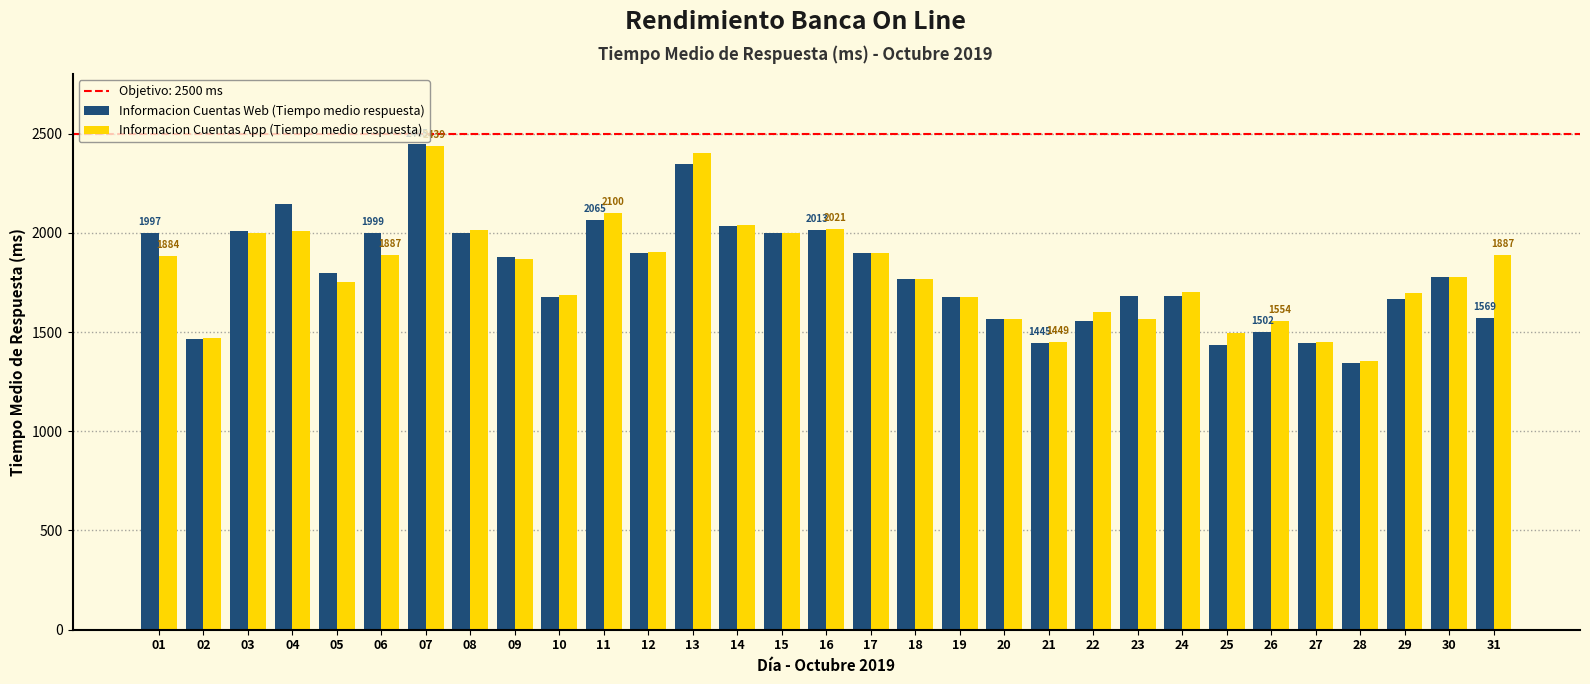

What is the highest value of the Informacion Cuentas App (Tiempo medio respuesta) series?

2439